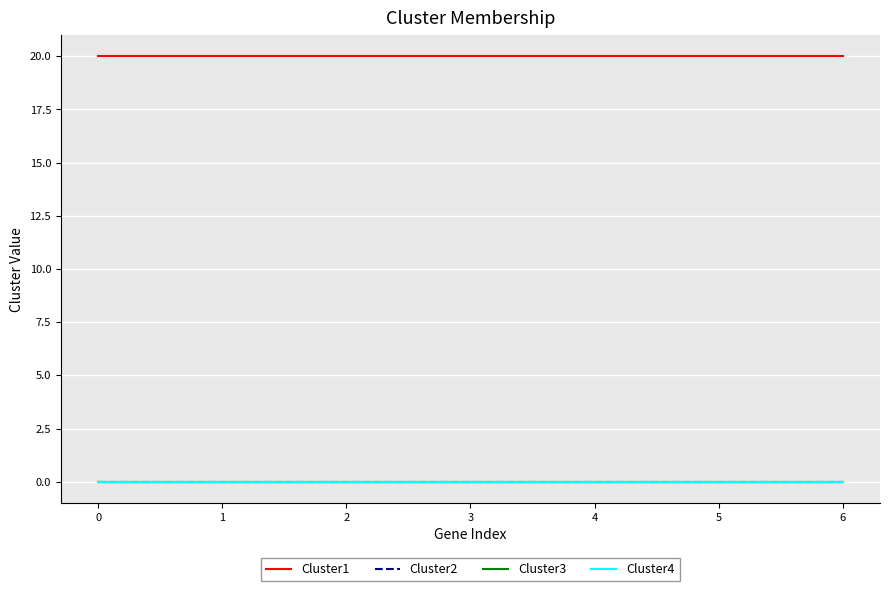

What is the difference between the highest and lowest values at 1?

20